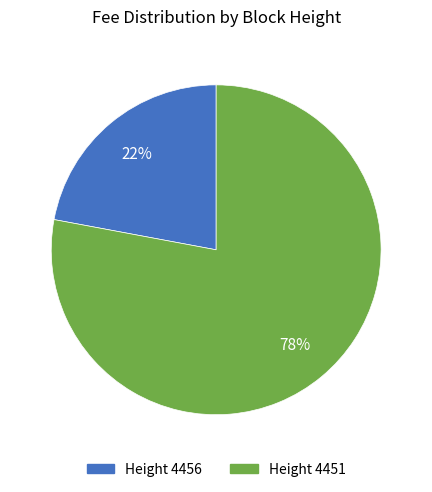

To the nearest percent, what is the average slice percentage?

50%